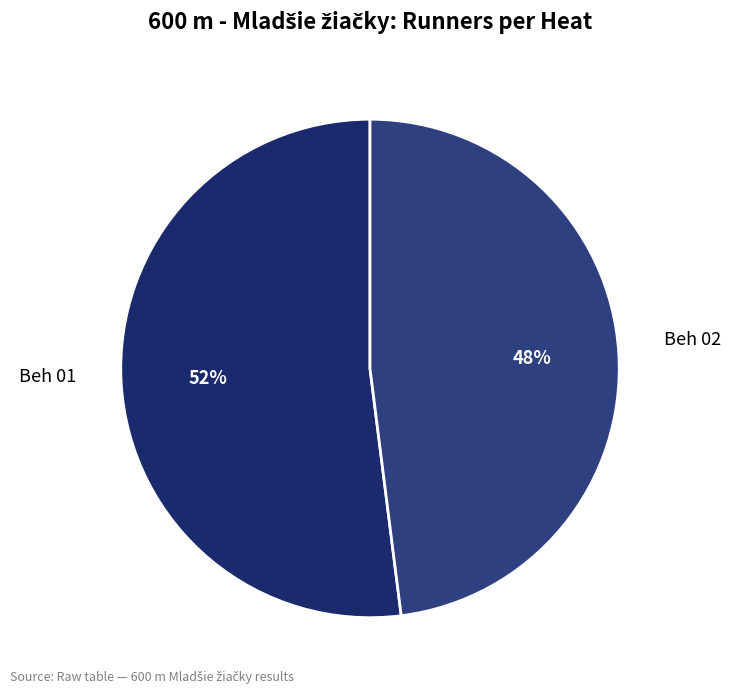

Is the sum of Beh 02 and Beh 01 greater than half?

Yes